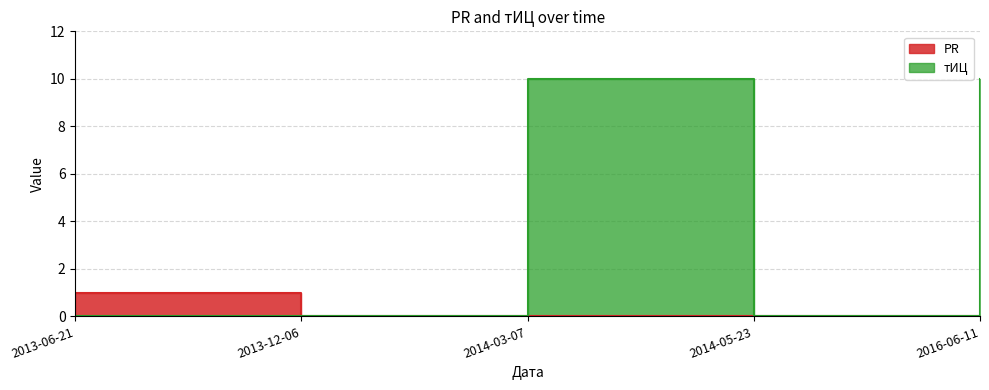

What is the label of the 5th point from the right?

2013-06-21